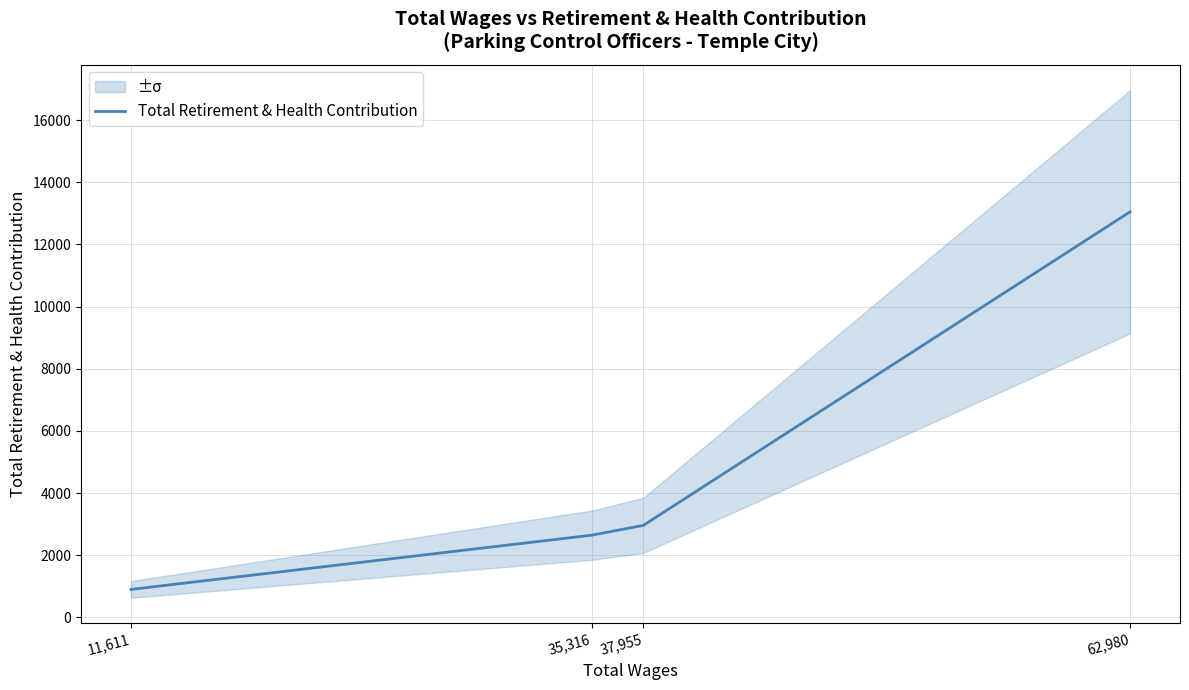

What is the label of the 2nd point from the right?

37,955